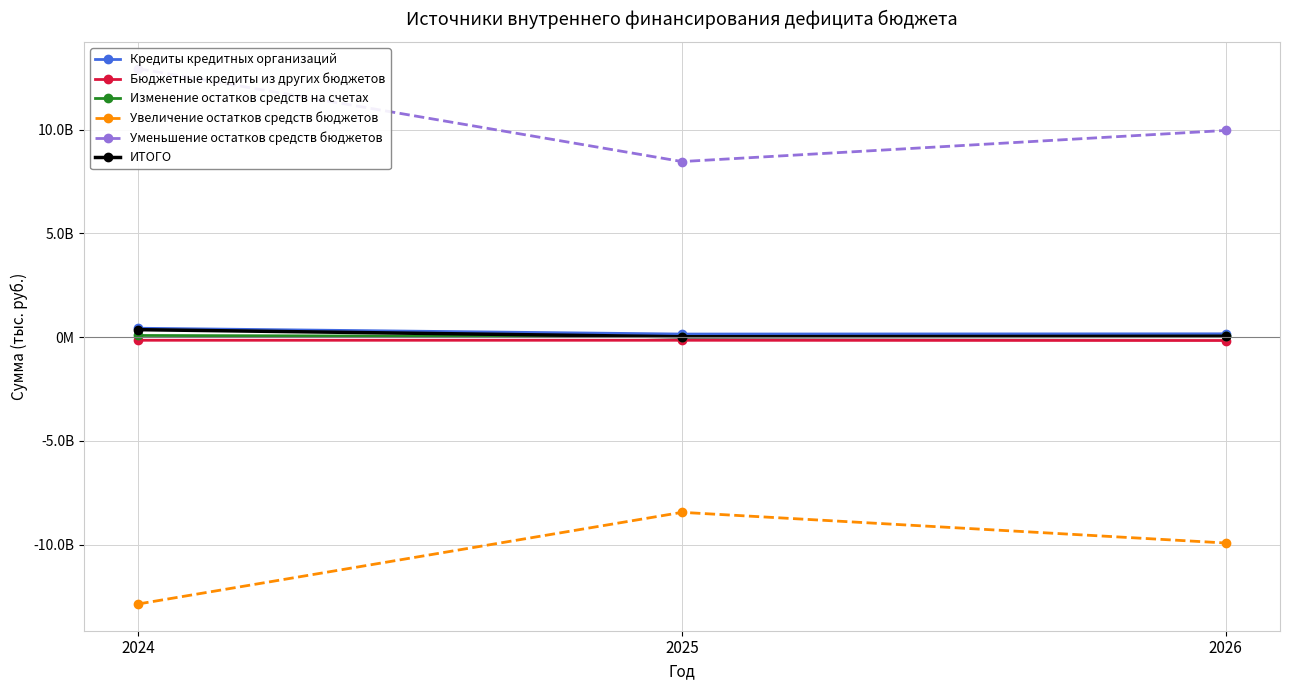

Reading right to left, list all the values displayed in this chart.

Кредиты кредитных организаций: 2026=161220000.0	2025=149640000.0	2024=429640000.0
Бюджетные кредиты из других бюджетов: 2026=-161220000.0	2025=-149640000.0	2024=-149640000.0
Изменение остатков средств на счетах: 2026=42620040.4	2025=20353530.4	2024=81089500.0
Увеличение остатков средств бюджетов: 2026=-9917963063.6	2025=-8440322873.6	2024=-12855033111.9
Уменьшение остатков средств бюджетов: 2026=9960583104.0	2025=8460676404.0	2024=12936122561.2
ИТОГО: 2026=42620040.4	2025=20353530.4	2024=361089449.3